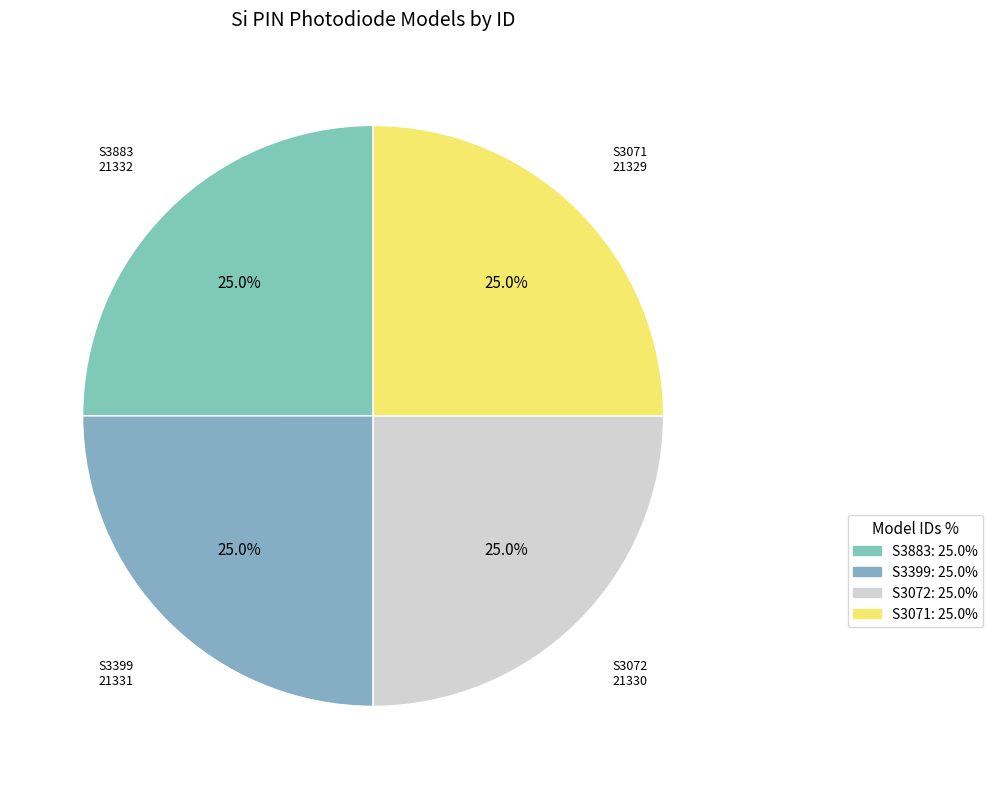

Count the number of slices in the pie.

4